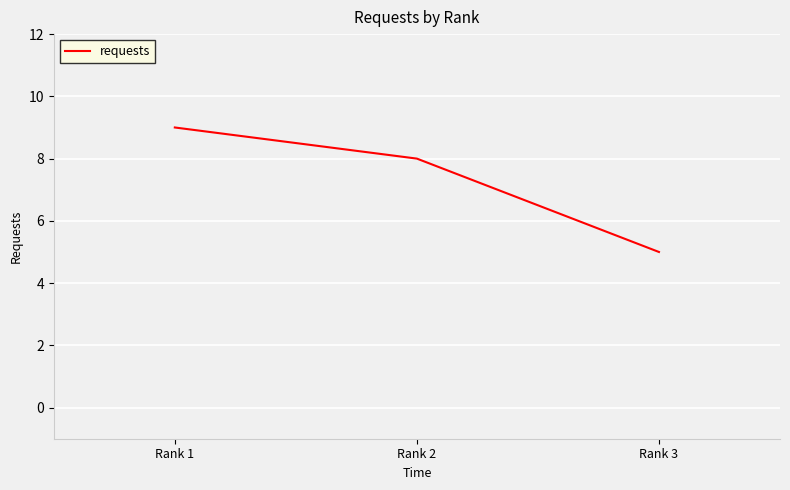

What is the greatest value displayed?

9